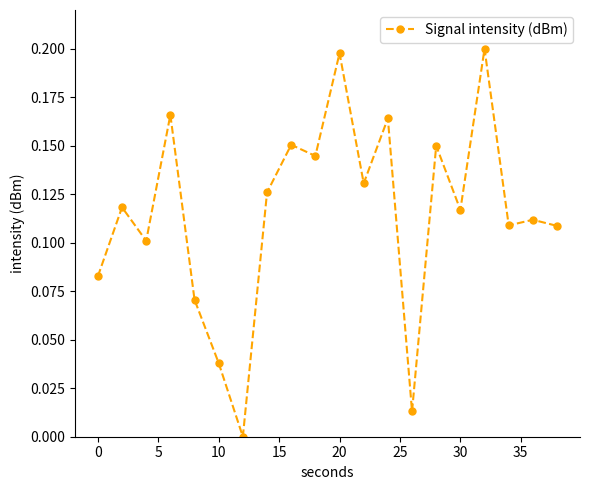

True or false: there are more than 2 points higher than both neighbors.

True